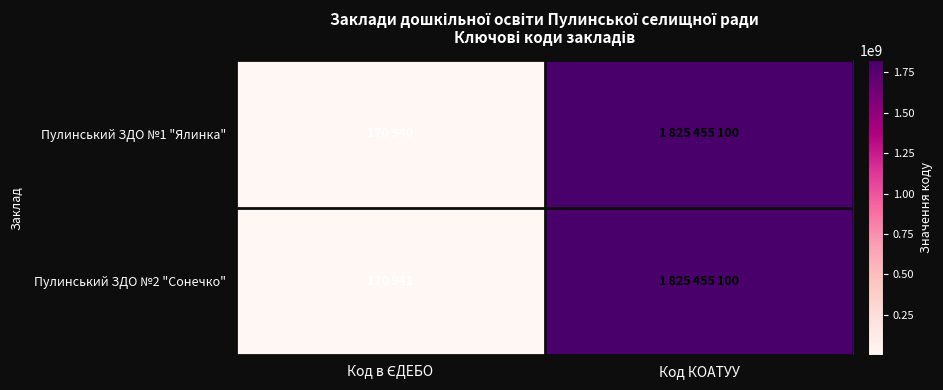

Reading left to right, extract all data points from this chart.

Пулинський ЗДО №1 "Ялинка": Код в ЄДЕБО=170940	Код КОАТУУ=1825455100
Пулинський ЗДО №2 "Сонечко": Код в ЄДЕБО=170941	Код КОАТУУ=1825455100